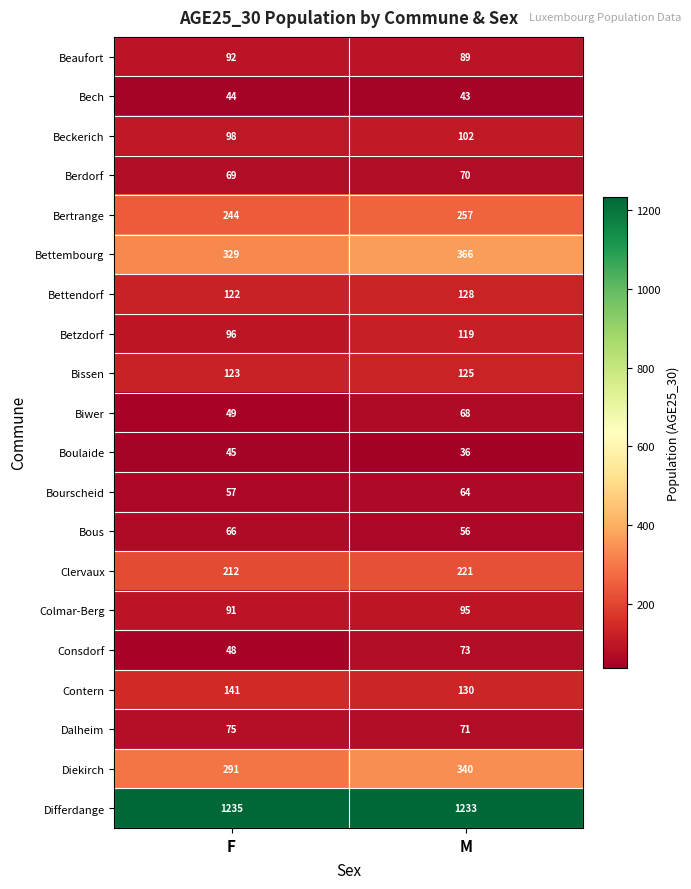

Which category has the highest value across all series?

F